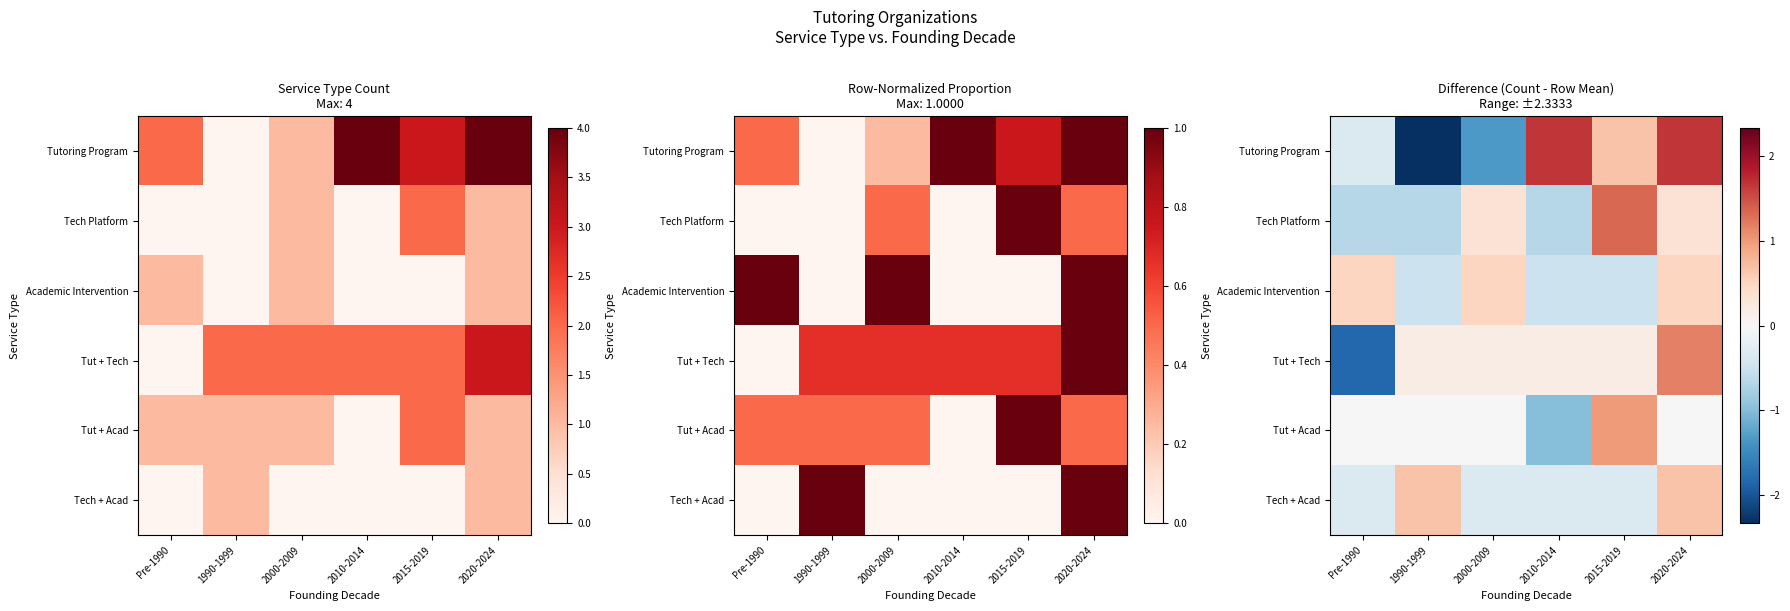

How many categories are shown in the chart?

6